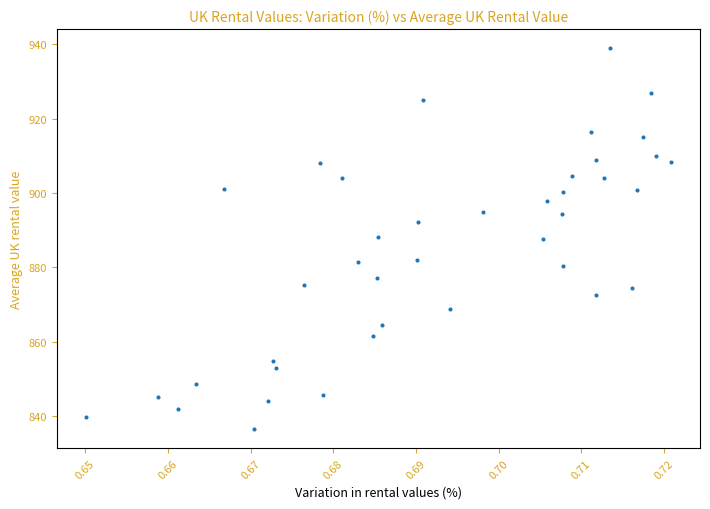

What is the range of Y values (max minus min)?

102.6